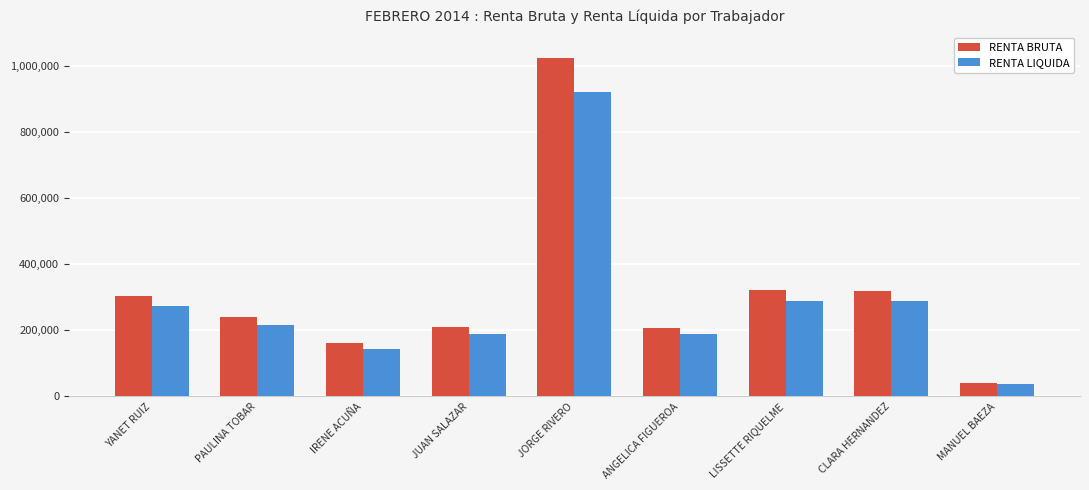

Count the number of categories in the chart.

9